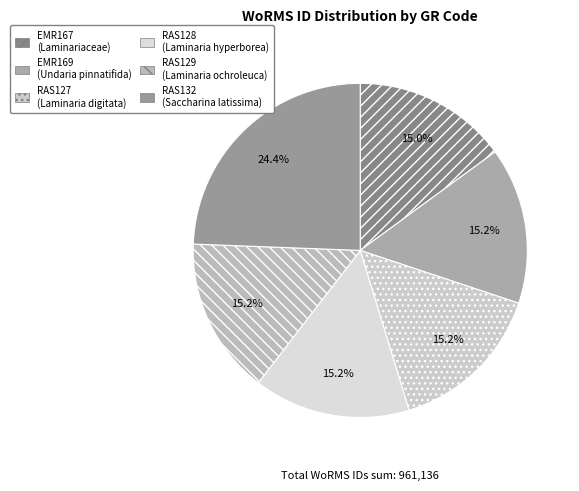

Does any single category account for the majority?

No